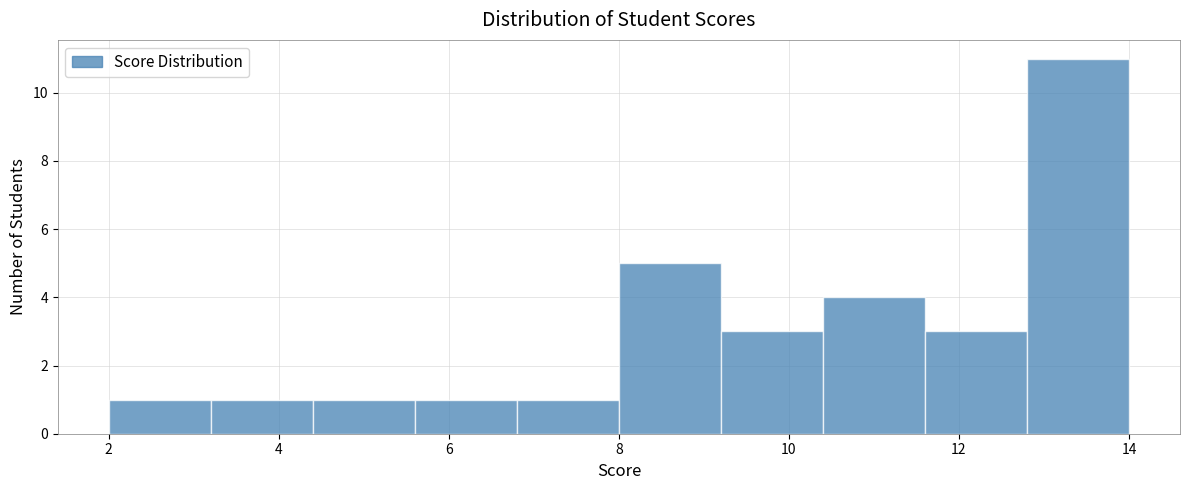

Which range on the x-axis has the tallest bar?

12.8 to 14.0